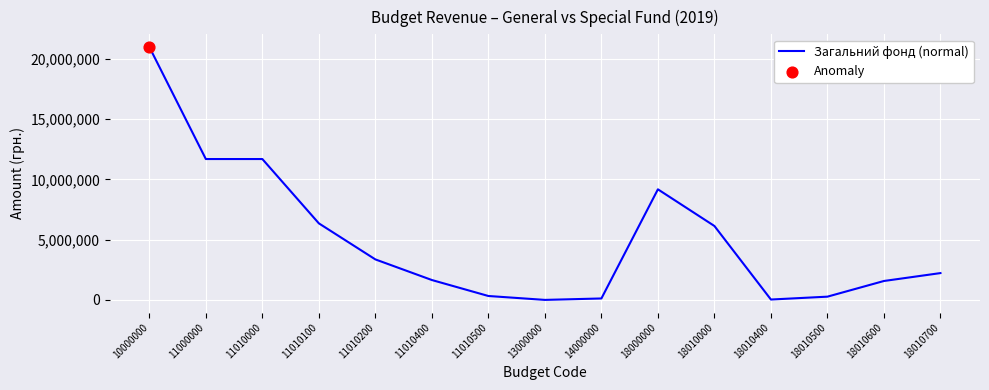

What is the change in value from 11000000 to 18010700?

-9460000